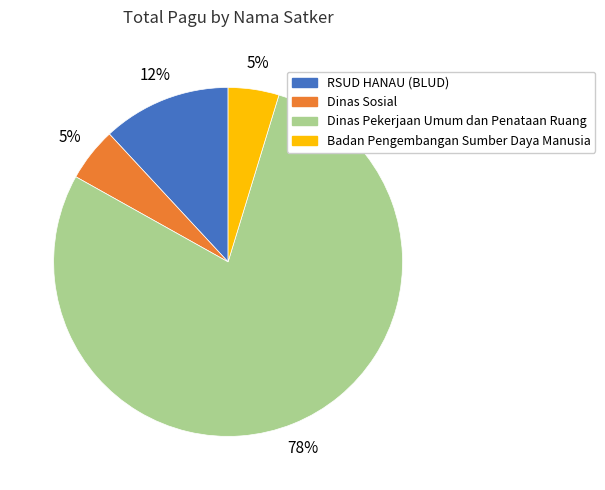

The Dinas Pekerjaan Umum dan Penataan Ruang slice represents 87% of the pie. True or false?

False